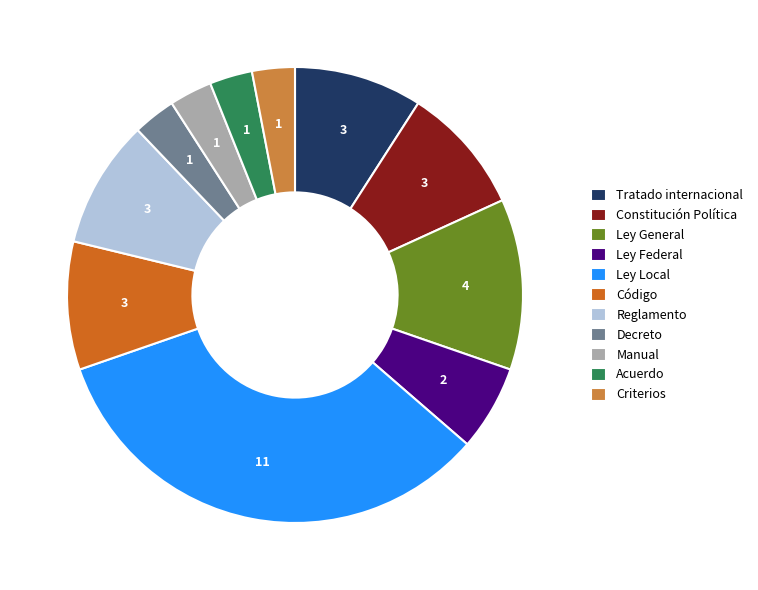

Is there a majority slice in this chart?

No